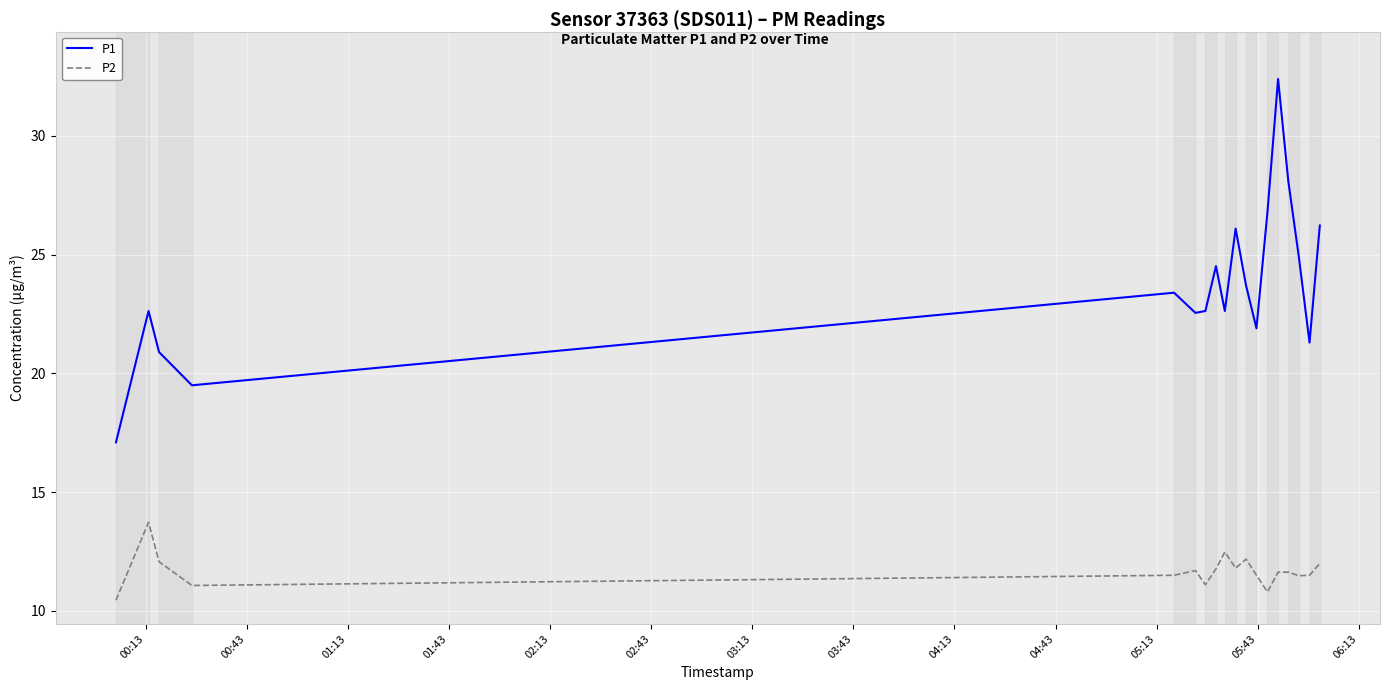

Which series has the largest total across all categories?

P1